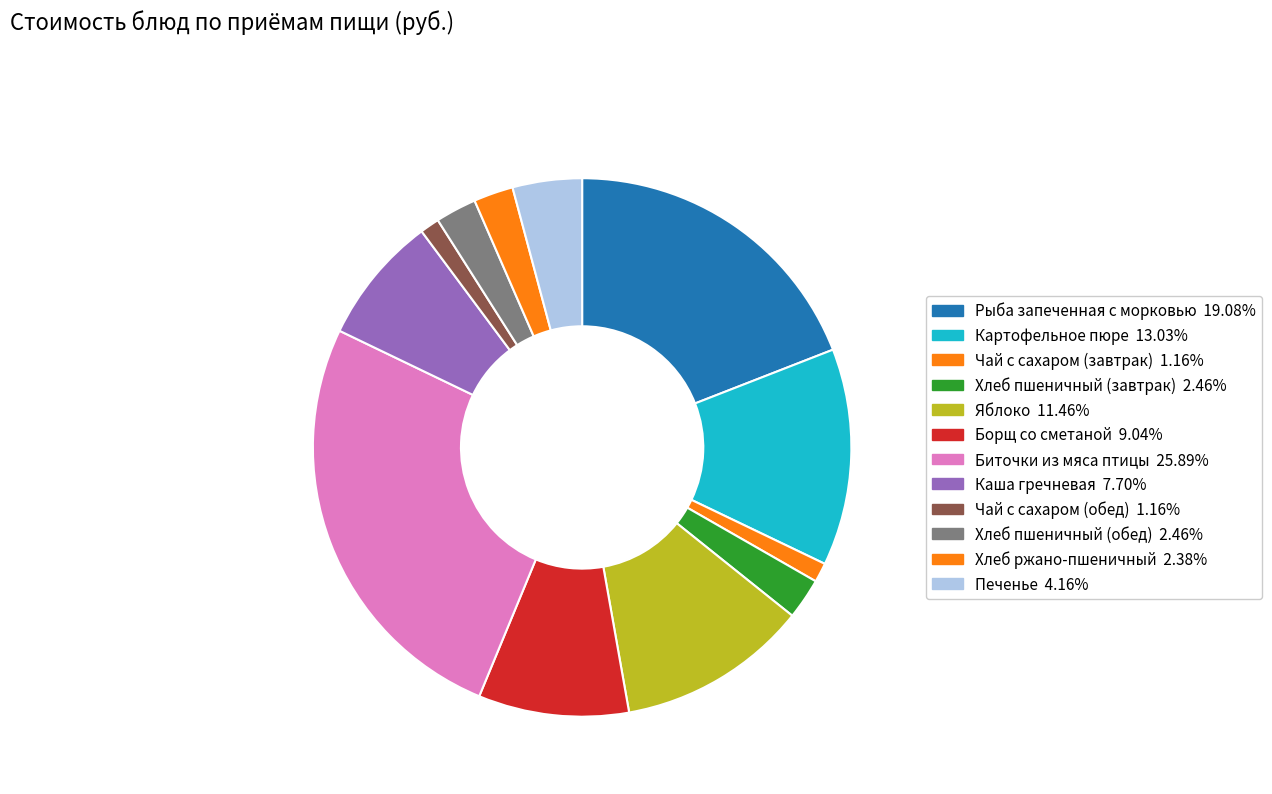

Does Рыба запеченная с морковью represent more than half of the total?

No